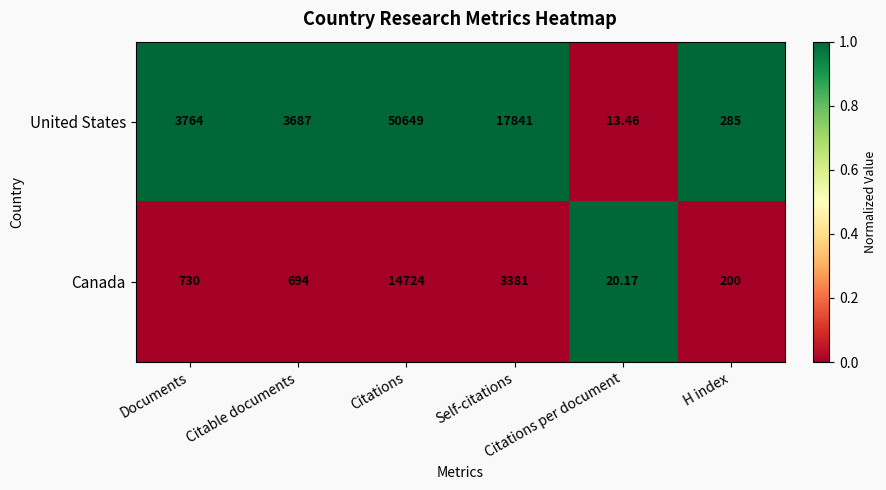

Which series has the largest total across all categories?

United States